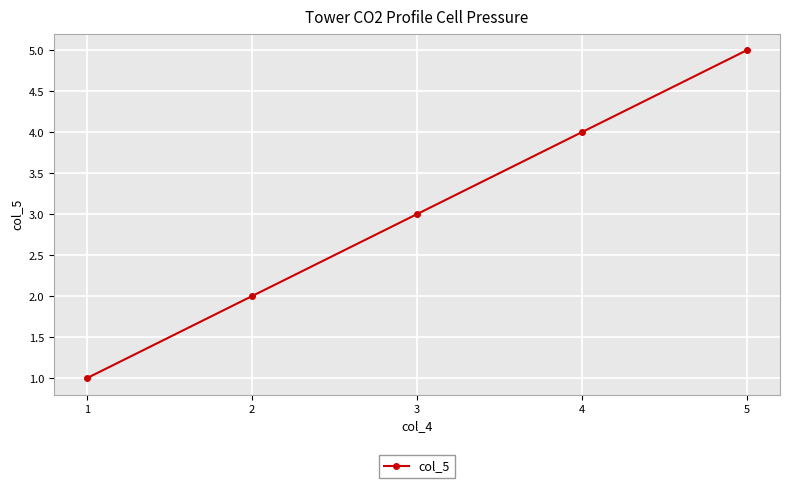

What is the difference between the values at 1 and 3?

2